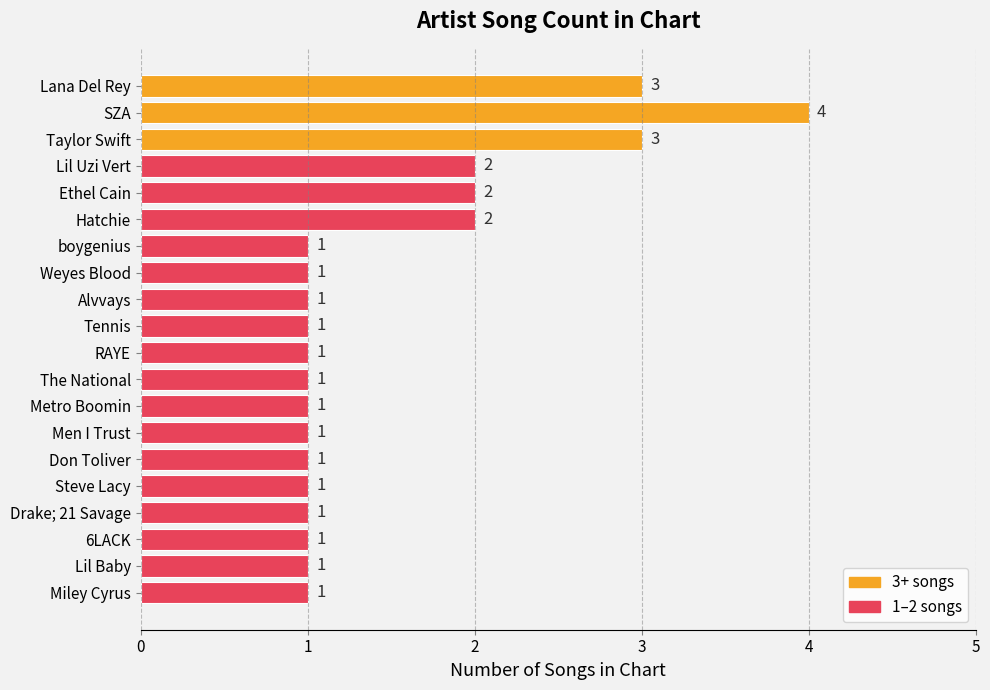

Reading top to bottom, transcribe all the data shown in this chart.

3	4	3	2	2	2	1	1	1	1	1	1	1	1	1	1	1	1	1	1